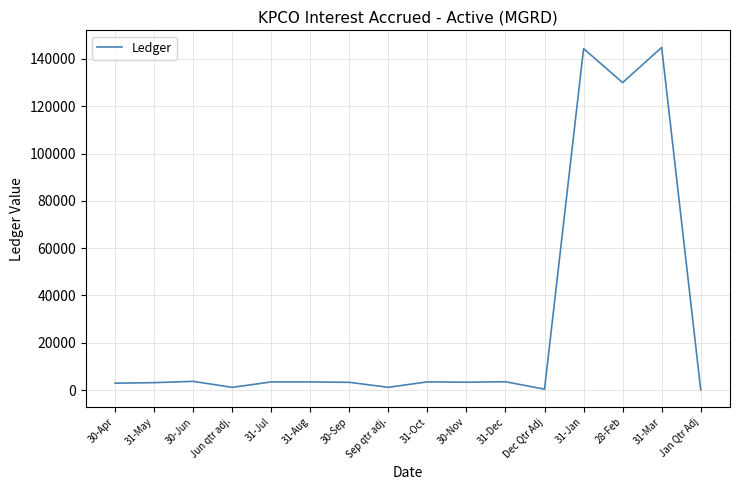

What is the greatest value displayed?

144823.0